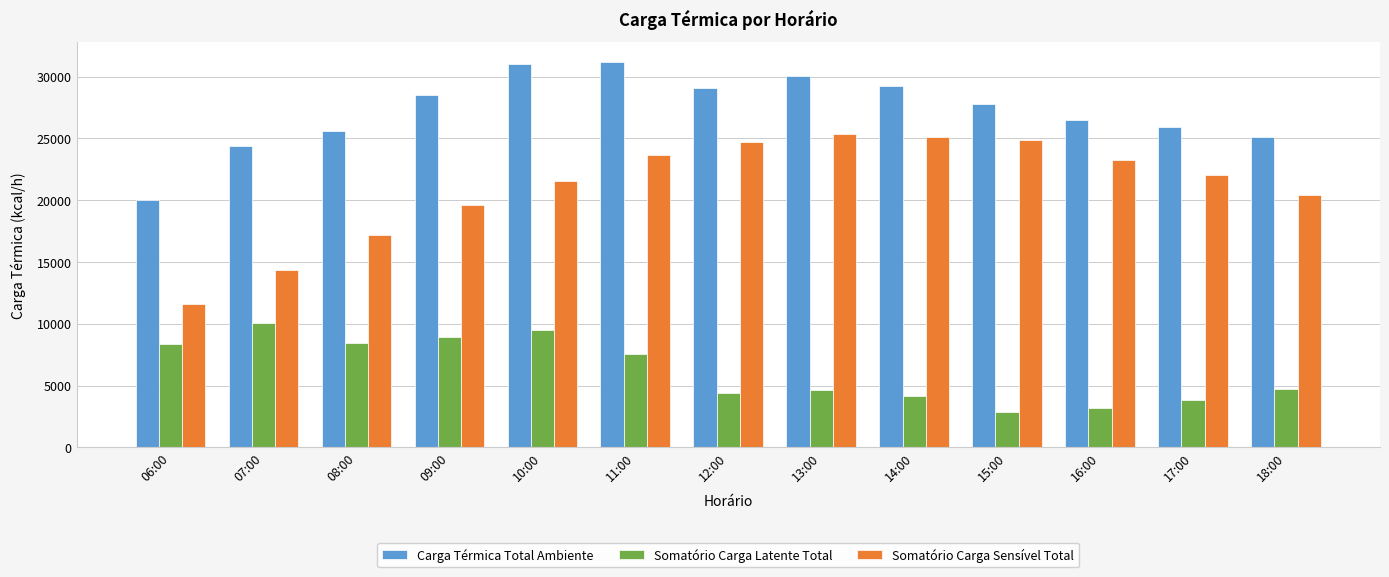

Between 14:00 and 18:00, which series saw the biggest shift?

Somatório Carga Sensível Total